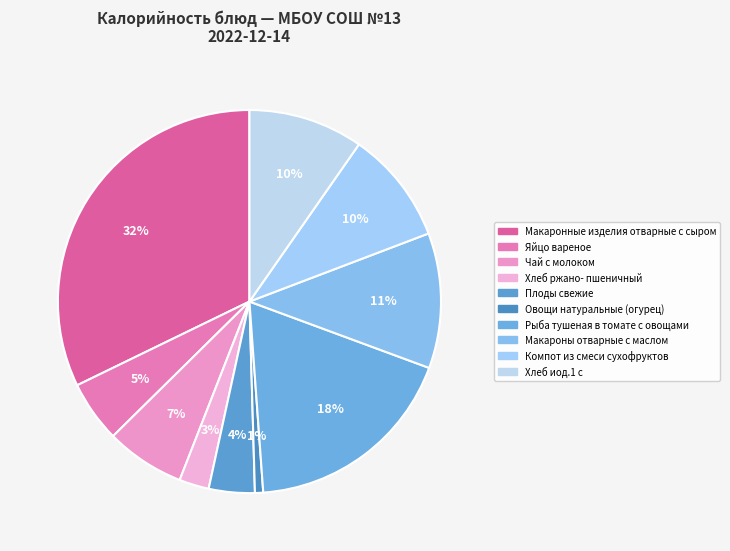

Rank the categories by value from lowest to highest.

Овощи натуральные
(огурец), Хлеб ржано-
пшеничный, Плоды свежие, Яйцо вареное, Чай с молоком, Компот из смеси
сухофруктов, Хлеб иод.1 с, Макароны отварные
с маслом, Рыба тушеная
в томате с овощами, Макаронные изделия
отварные с сыром